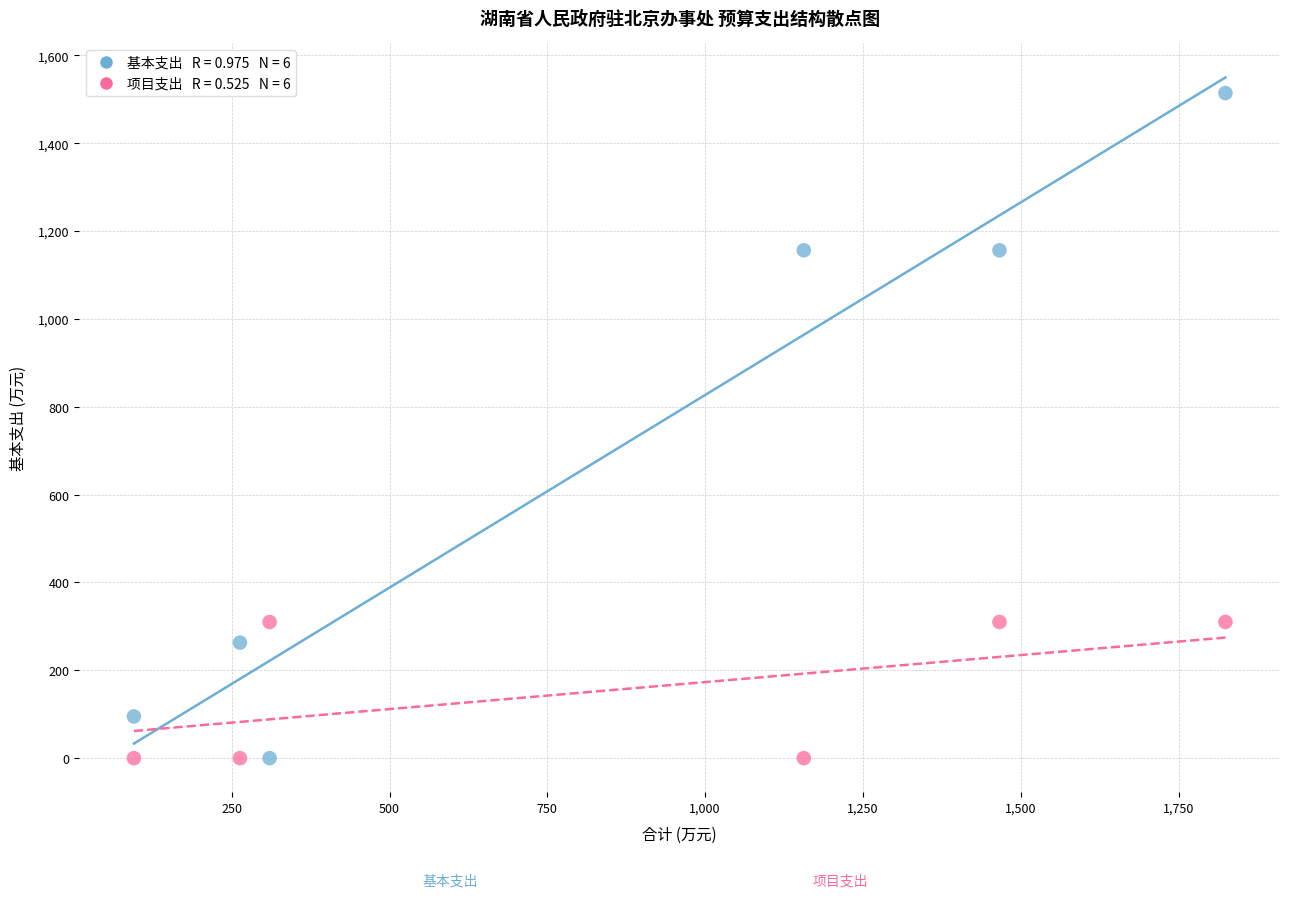

Across all data points, what is the range of Y values (max minus min)?

1514.3